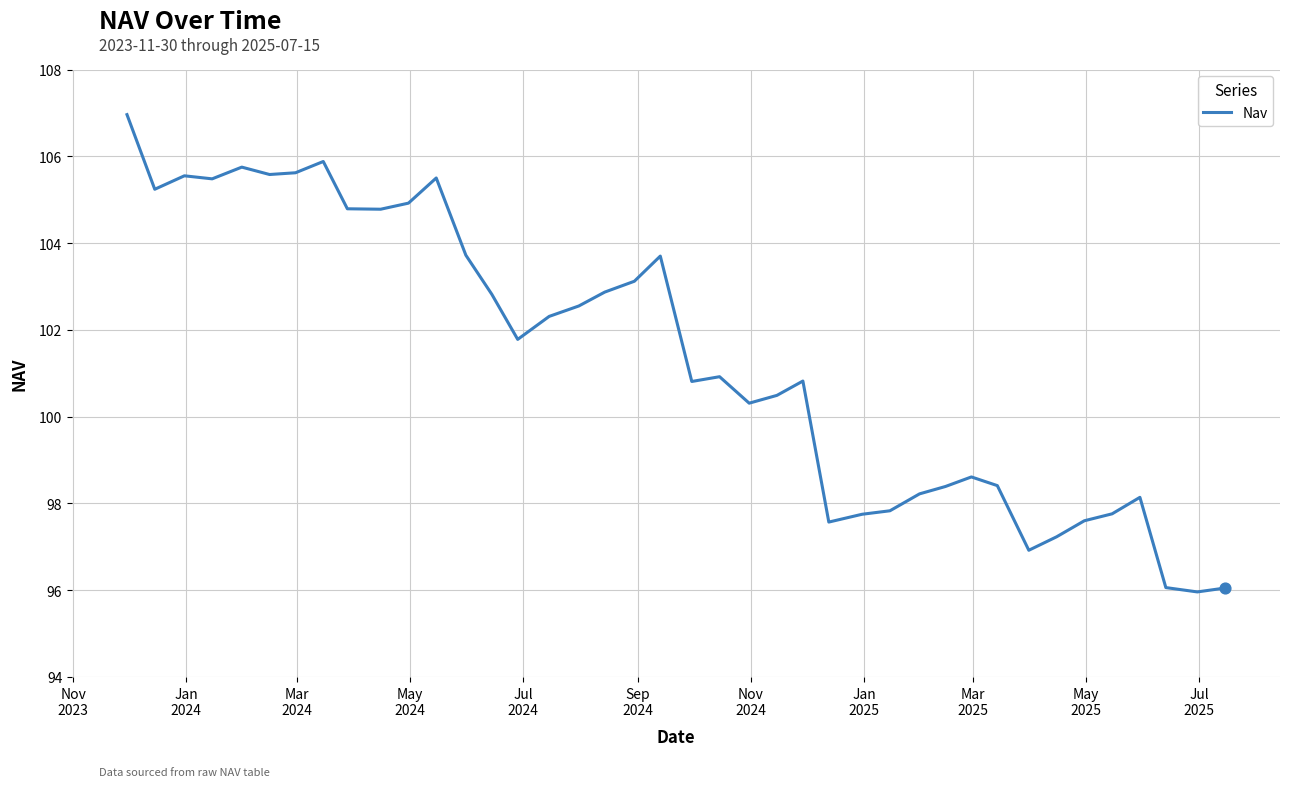

What is the greatest value displayed?

107.0